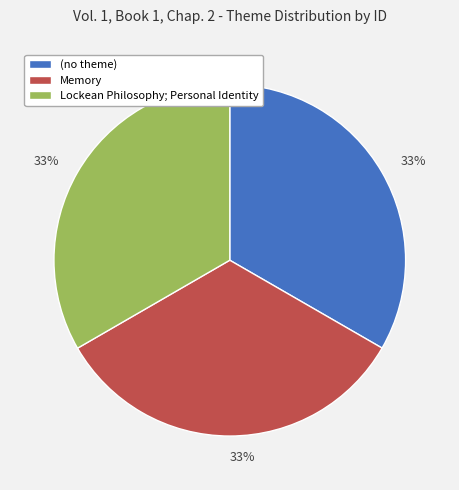

To the nearest percent, what is the average slice percentage?

33%